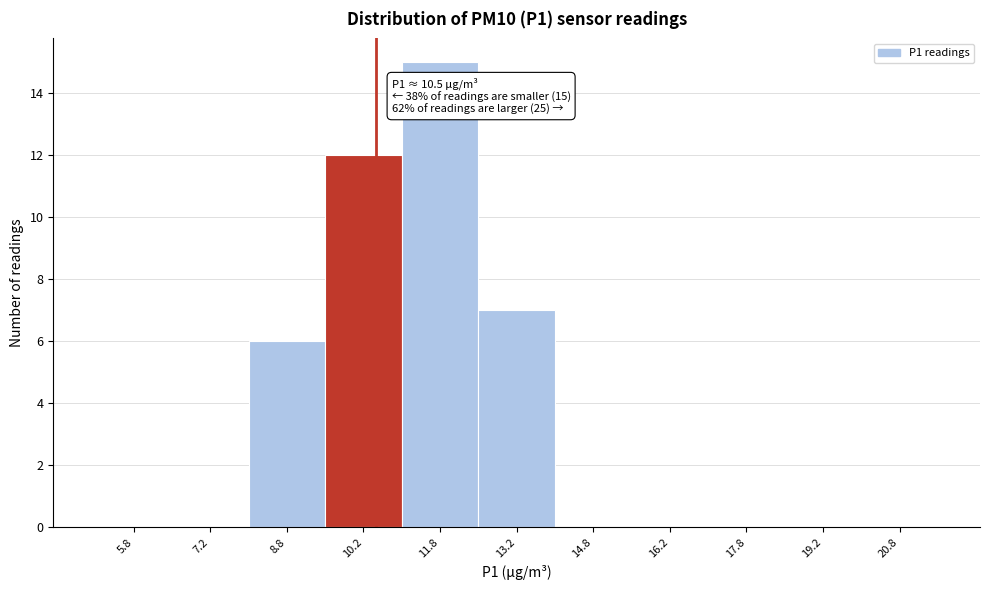

Over which range of the x-axis is the bar tallest?

11.0 to 12.5